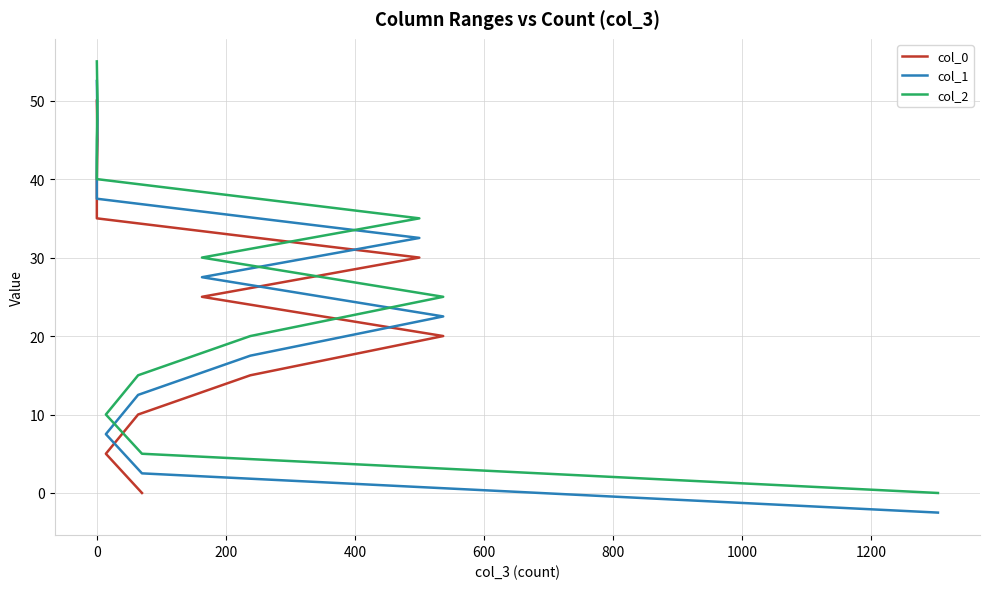

True or false: col_2 and col_1 intersect in this chart.

False